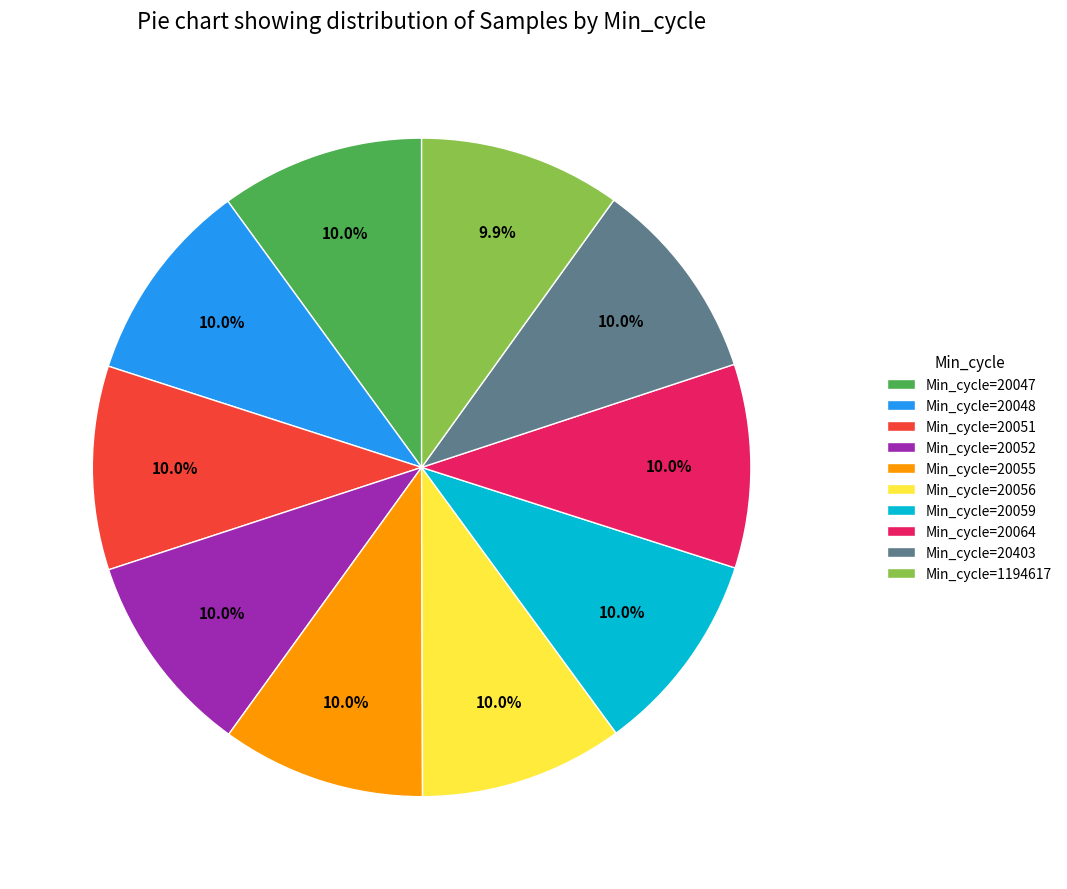

How many slices are in this pie chart?

10